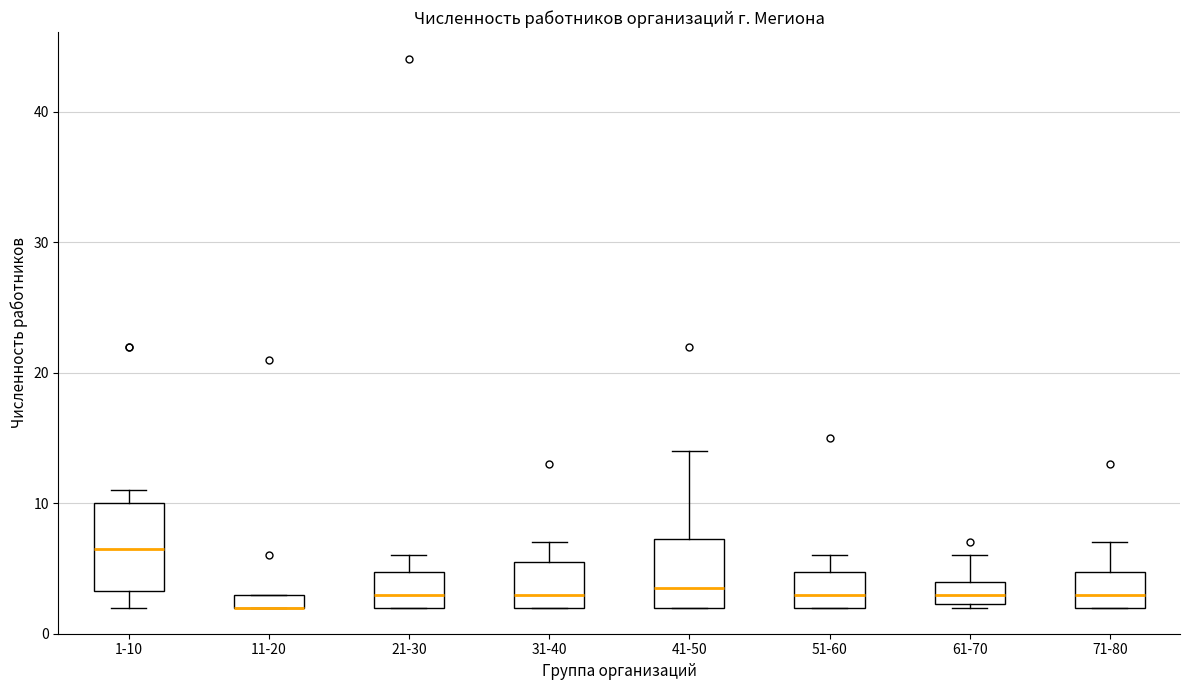

Comparing the boxes themselves (not the whiskers), which one is the tallest?

1-10